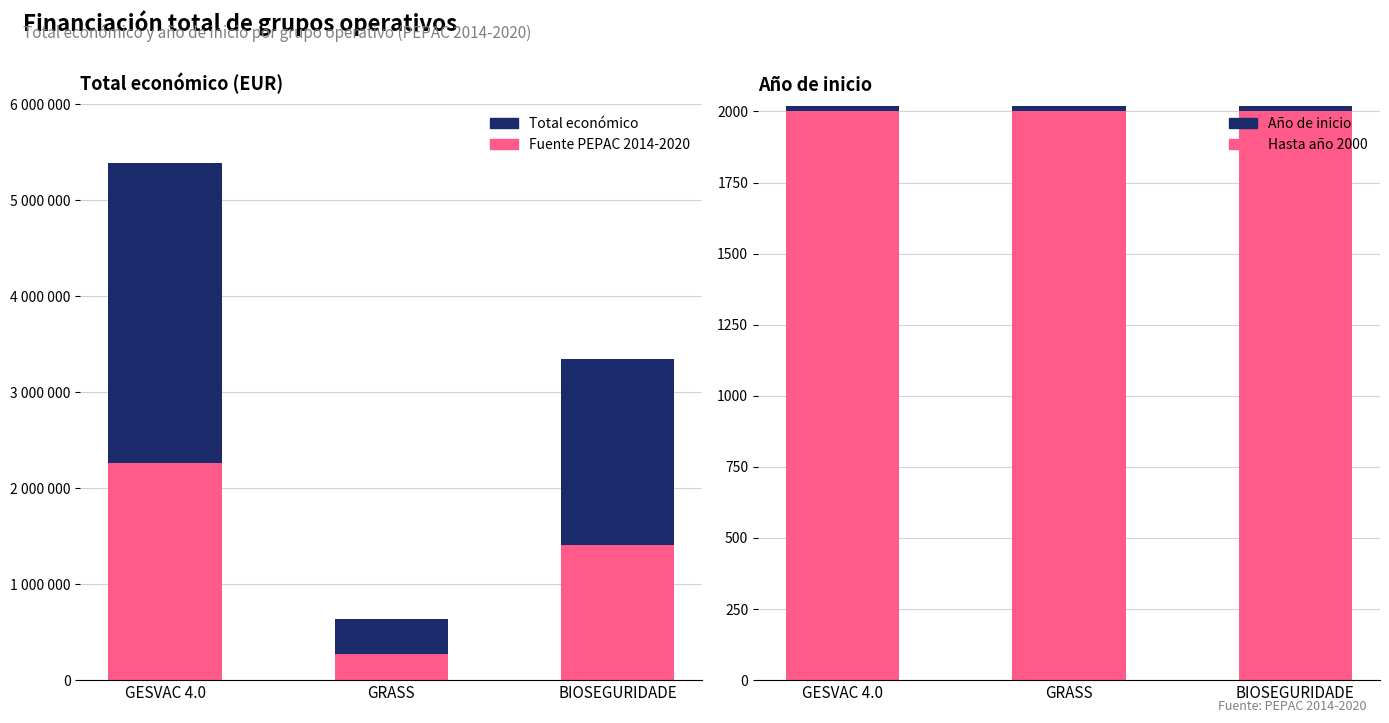

Reading right to left, transcribe all the data shown in this chart.

Fuente PEPAC 2014-2020: BIOSEGURIDADE=1403745.8	GRASS=269361.1	GESVAC 4.0=2264051.2
Total económico: BIOSEGURIDADE=1938506.2	GRASS=371974.9	GESVAC 4.0=3126546.8
Hasta año 2000: BIOSEGURIDADE=2000.0	GRASS=2000.0	GESVAC 4.0=2000.0
Año de inicio: BIOSEGURIDADE=18.0	GRASS=18.0	GESVAC 4.0=18.0